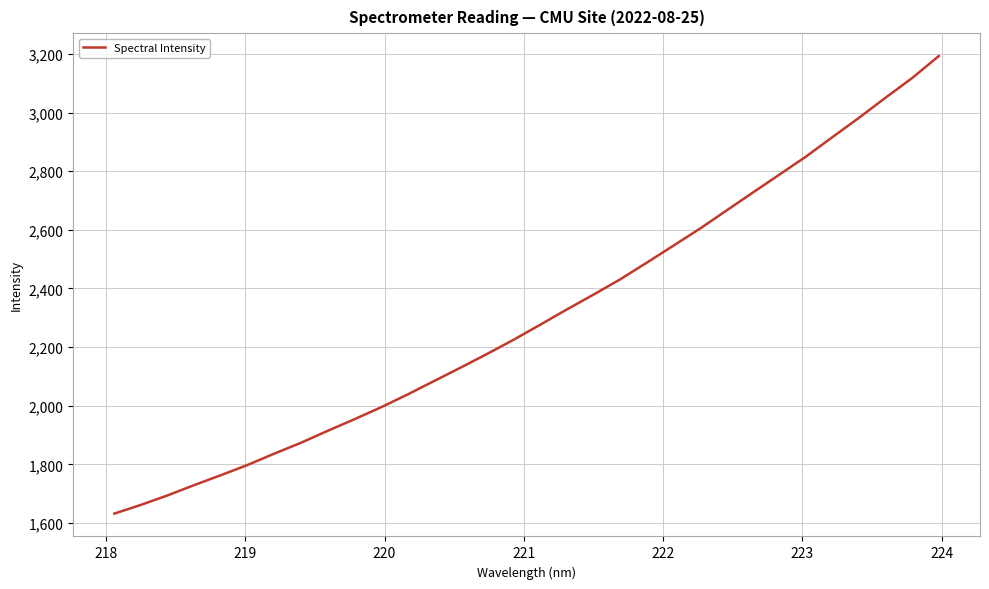

What is the maximum value shown in the chart?

3192.5